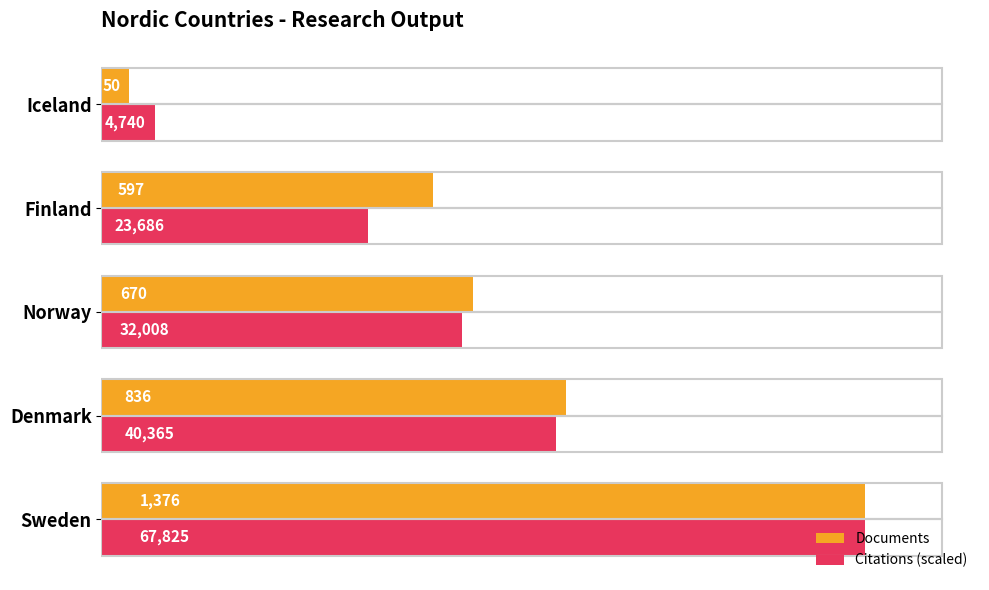

Is the value of Documents at Norway greater than the value of Citations (scaled) at Norway?

Yes